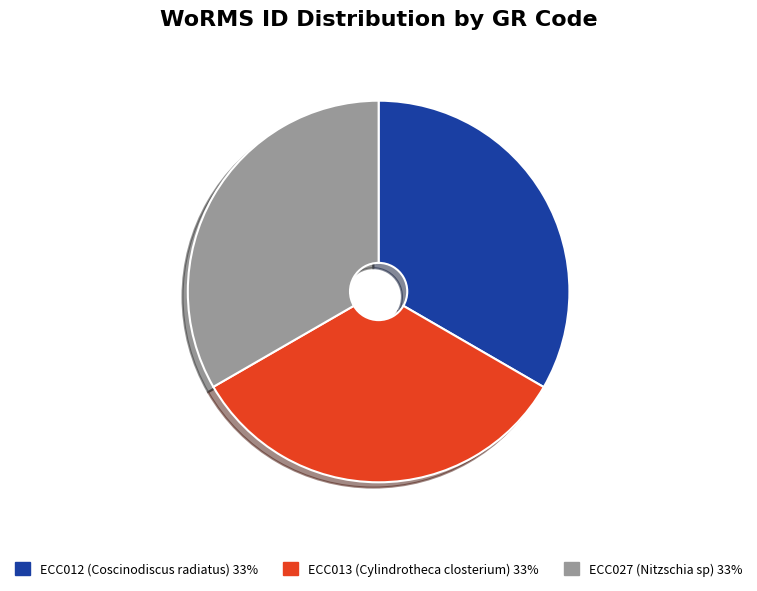

How many slices are in this pie chart?

3